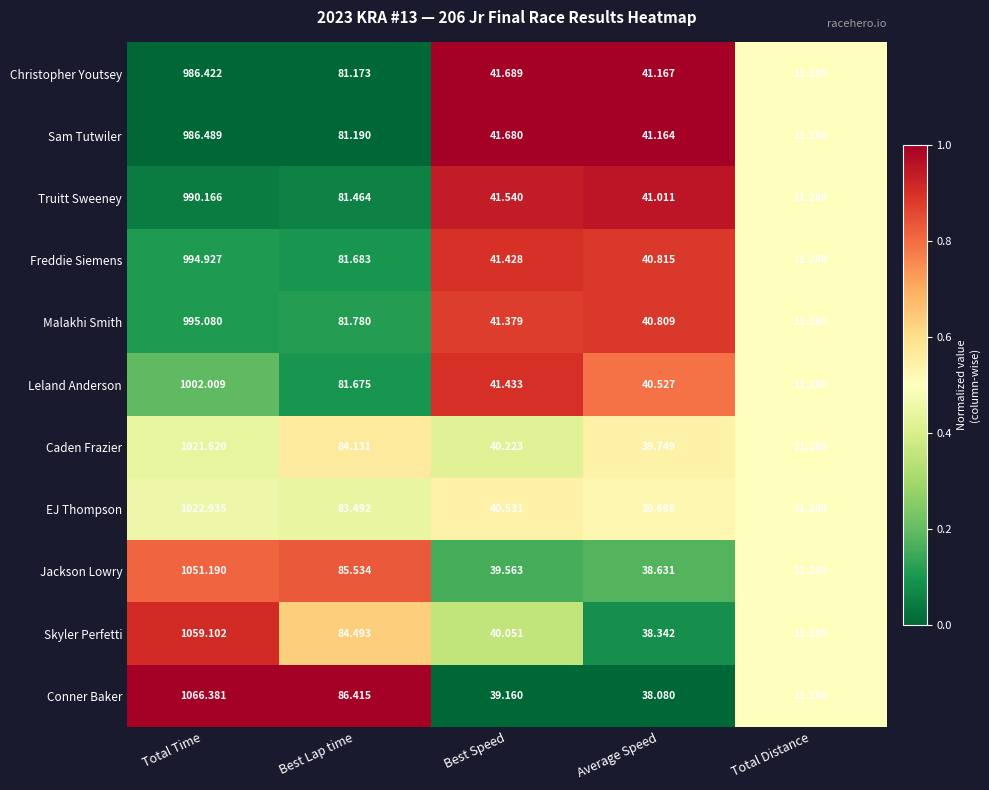

At which label is Caden Frazier closest to 516?

Best Lap time